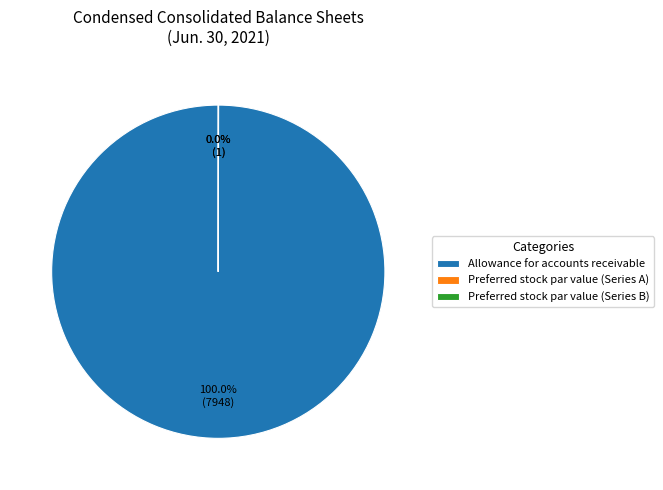

Which category accounts for the majority?

Allowance for accounts receivable